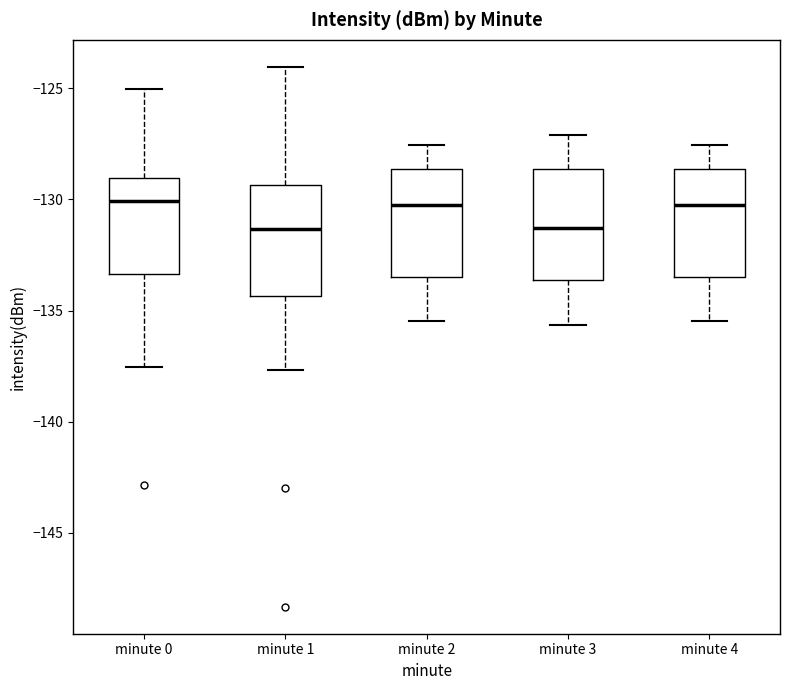

Reading left to right, transcribe this box plot: for each box, give where its median line is, the range the box spans, and where its two whiskers end, as read against the y-axis. The values are not printed on the chart, so give them approximately, as read against the axis.

minute 0: median -130.0, box -133.5 to -129.0, whiskers -137.5 to -125.0
minute 1: median -131.5, box -134.5 to -129.5, whiskers -137.5 to -124.0
minute 2: median -130.0, box -133.5 to -128.5, whiskers -135.5 to -127.5
minute 3: median -131.5, box -133.5 to -128.5, whiskers -135.5 to -127.0
minute 4: median -130.0, box -133.5 to -128.5, whiskers -135.5 to -127.5